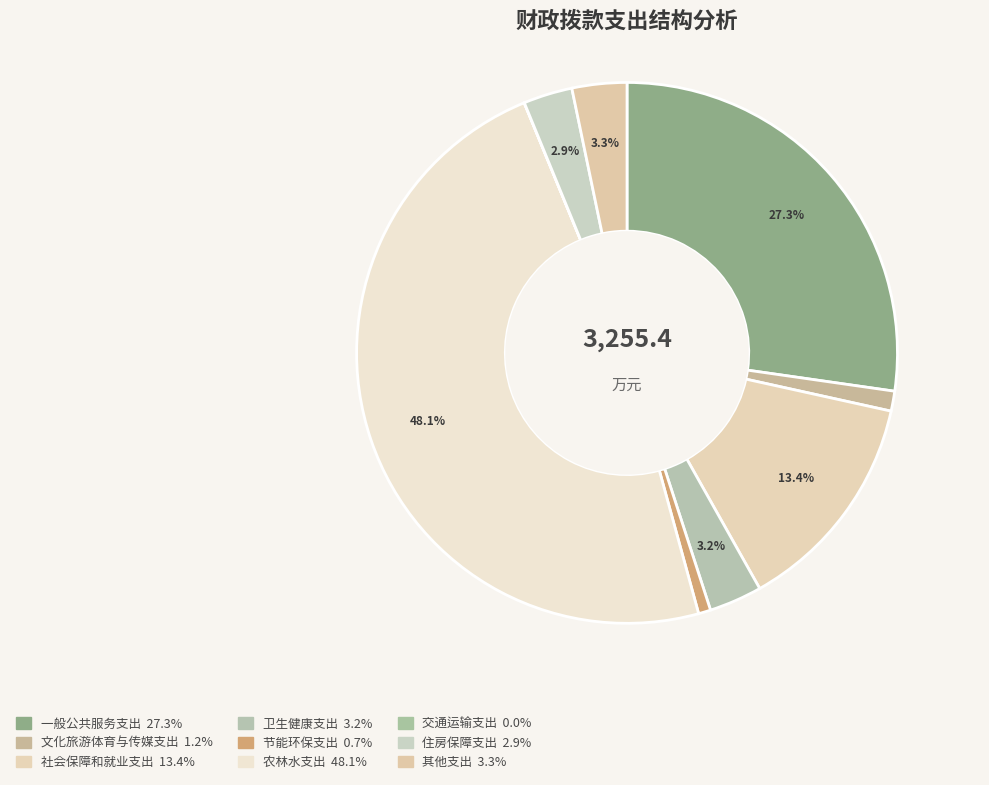

Is there any slice that represents more than half of the pie?

No